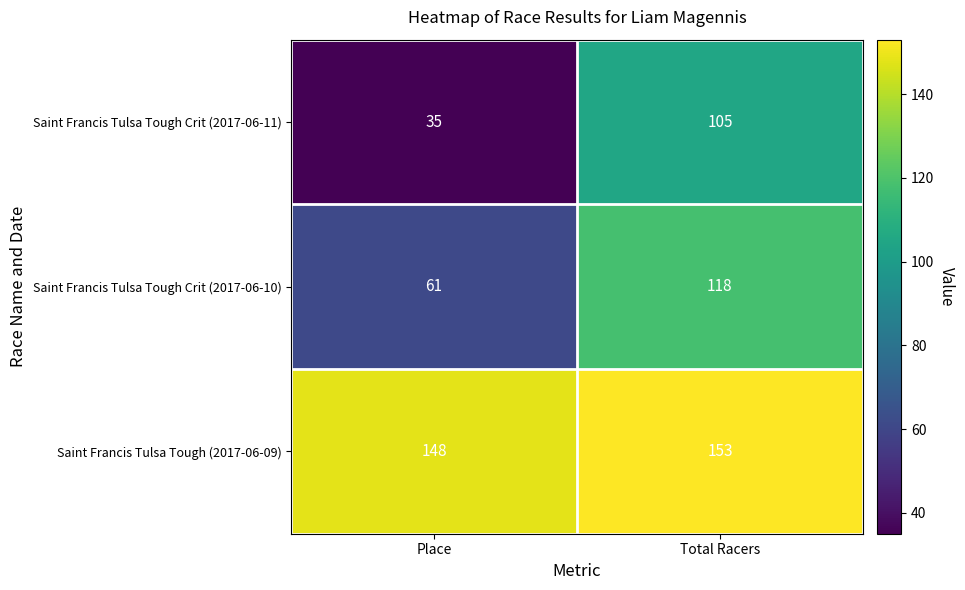

What is the average value of the Saint Francis Tulsa Tough Crit (2017-06-11) series?

70